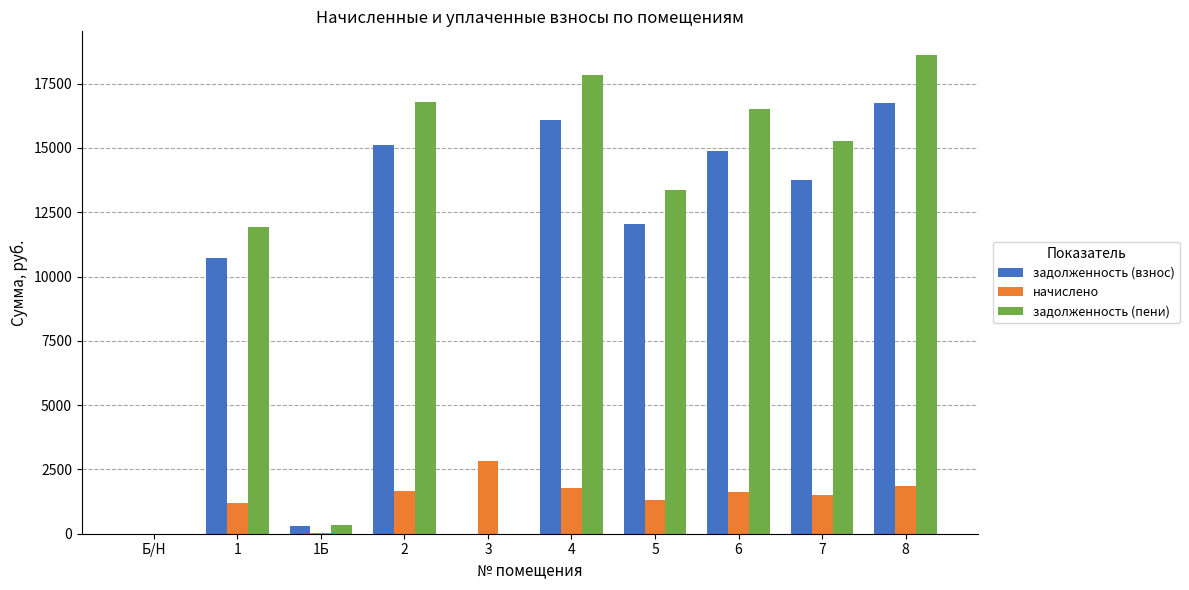

What is the maximum value shown in the chart?

18604.6